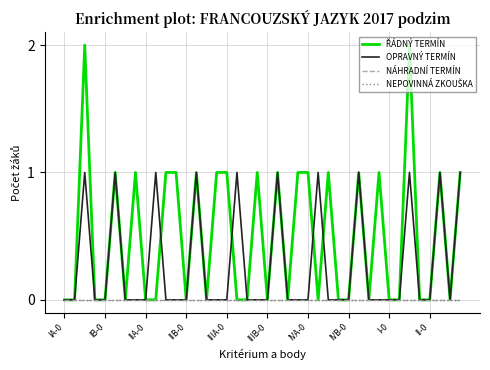

Does the chart have visible grid lines?

Yes